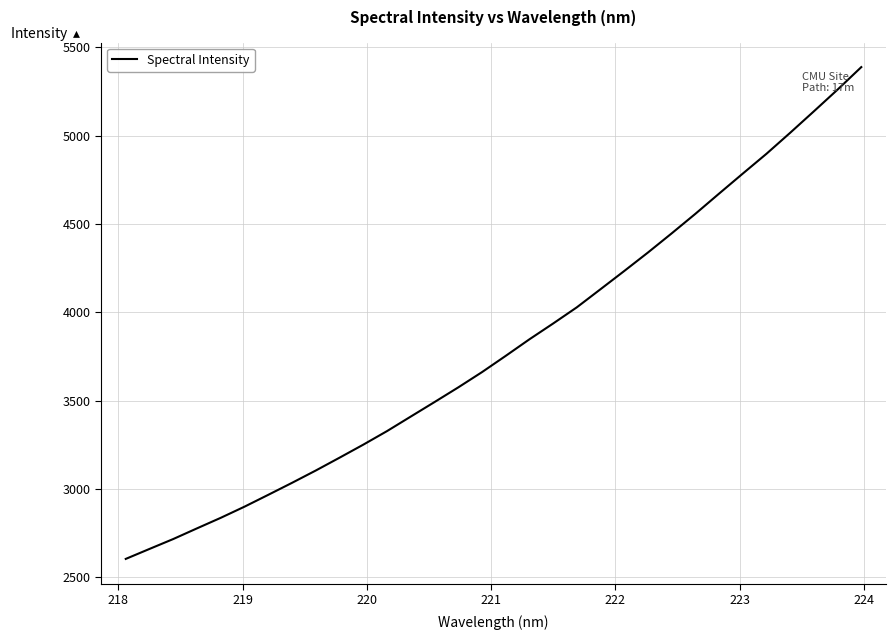

How many values exceed 3753?

16